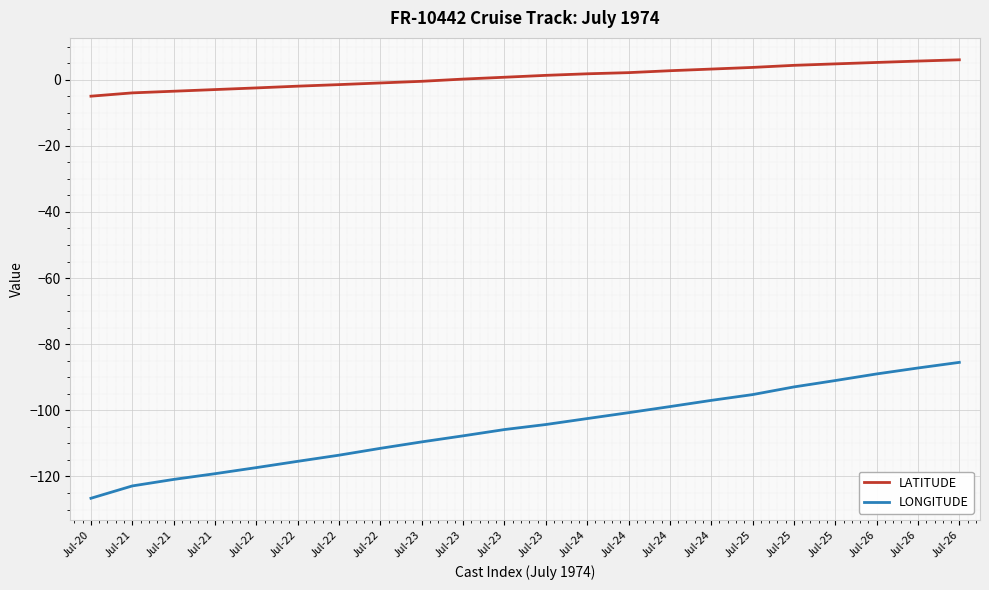

Is it true that LONGITUDE equals -168.3 at Jul-24?

False